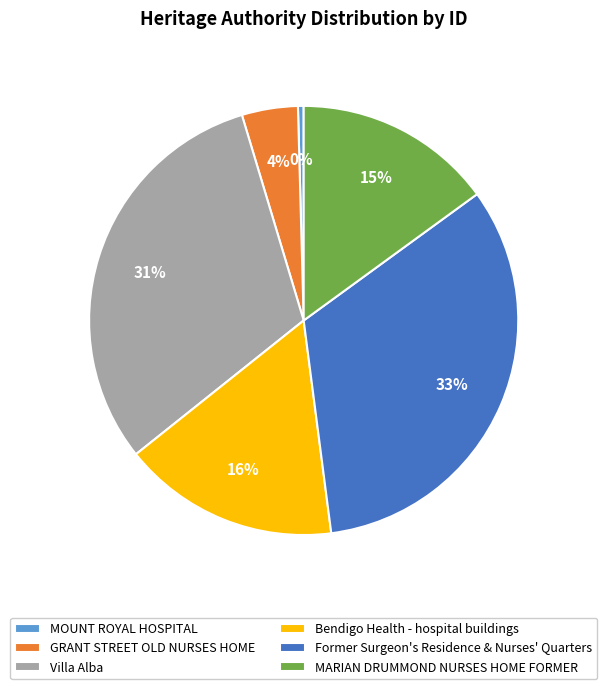

Is it true that Bendigo Health - hospital buildings is 16% of the pie?

True